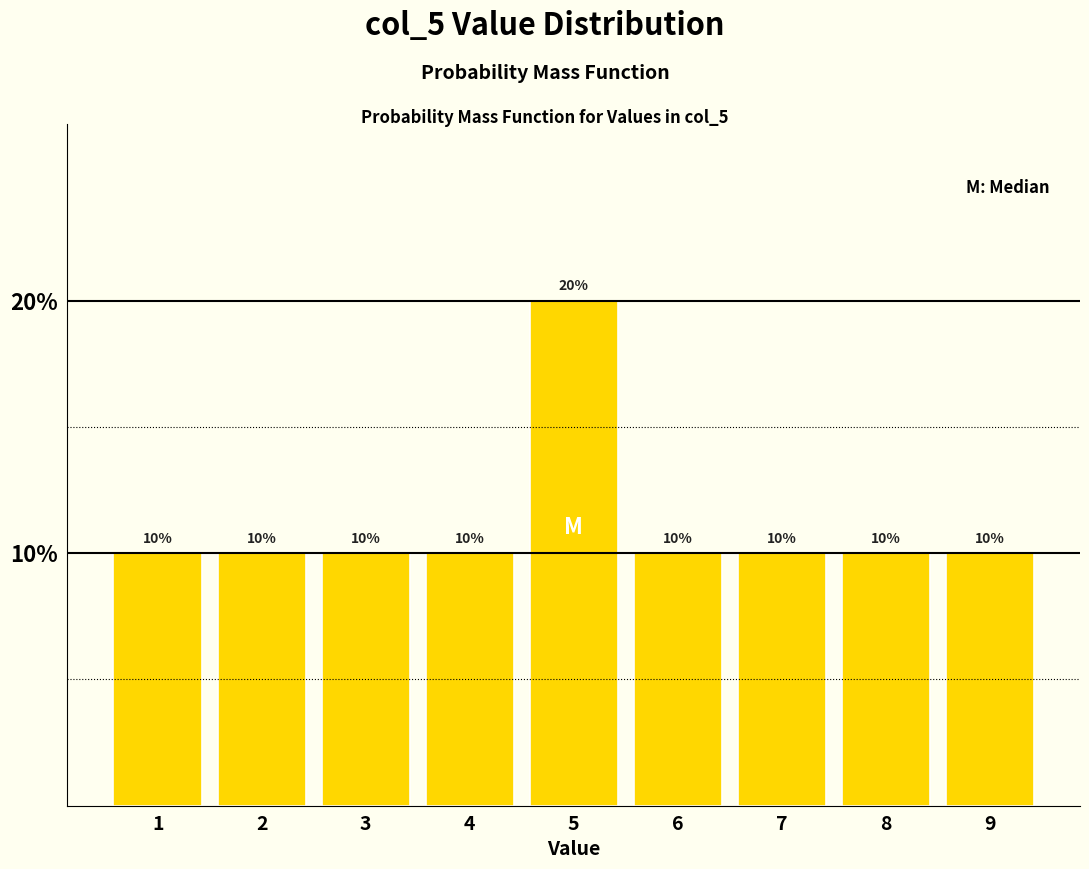

Reading left to right, transcribe all the data shown in this chart.

10	10	10	10	20	10	10	10	10